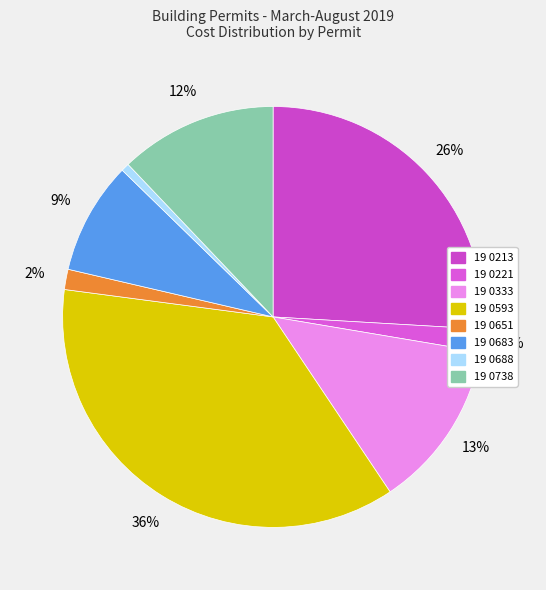

Do 19 0683 and 19 0593 together represent more than half of the pie?

No